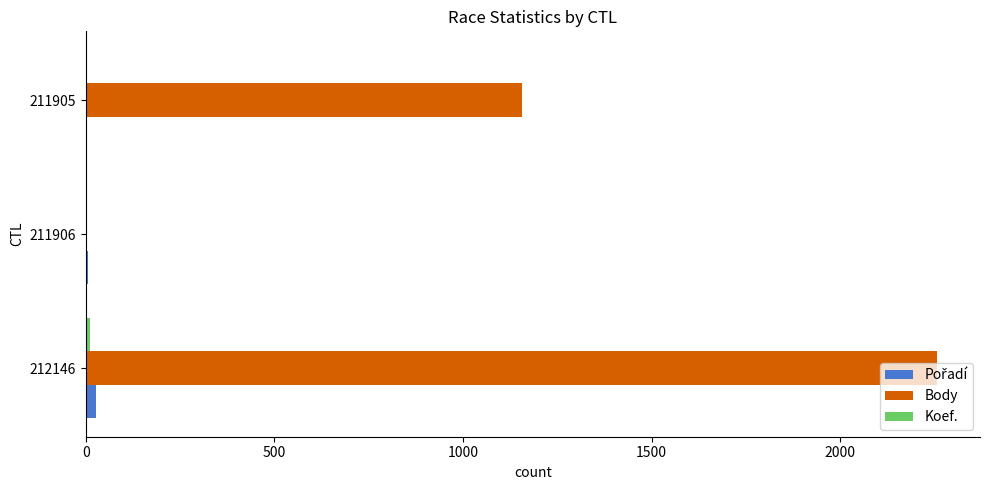

At which category does the chart reach its peak across all series?

212146